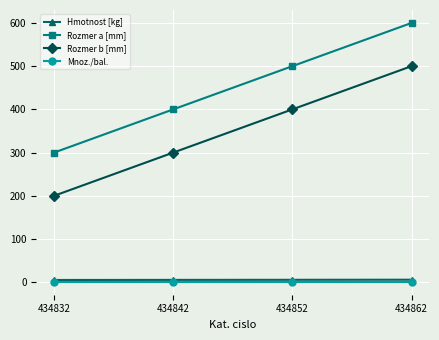

At which category is the sum across all series the highest?

434862